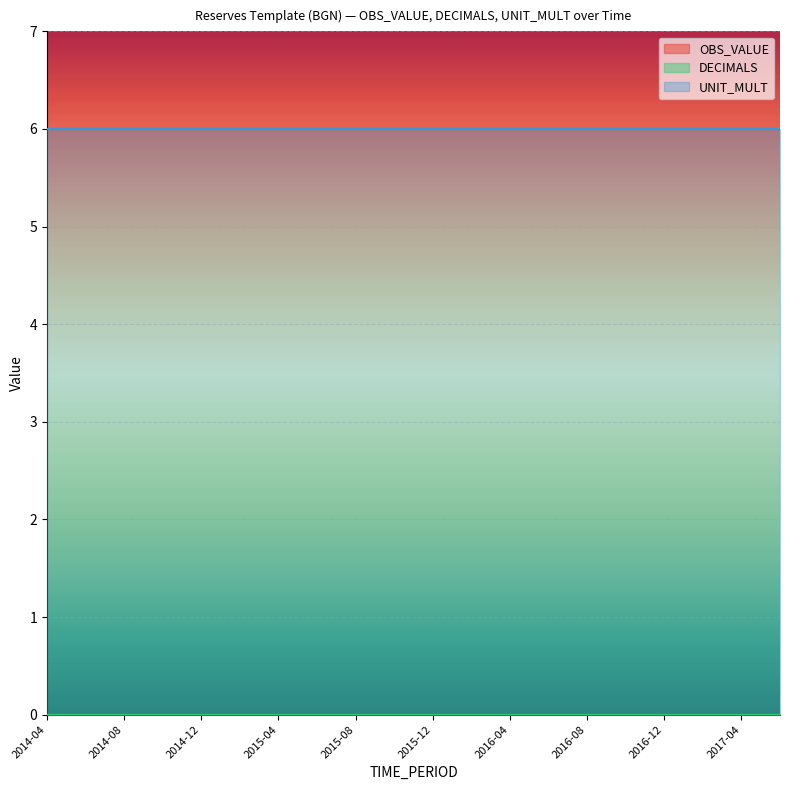

How many data points does each series have?

20